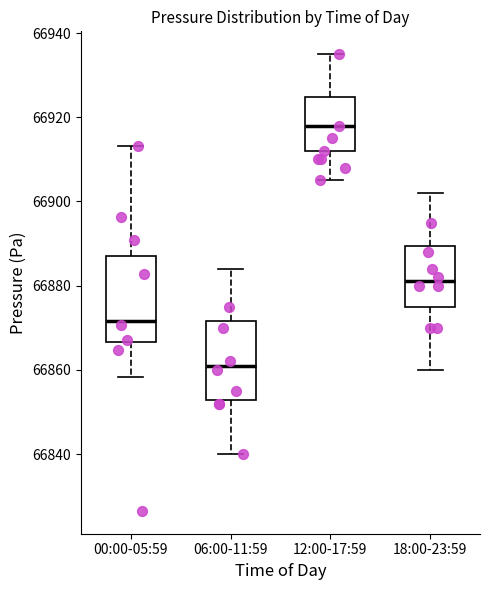

Where is the upper edge of the box for 00:00-05:59 on the y-axis? The values are not printed on the chart, so give them approximately, as read against the axis.

66888